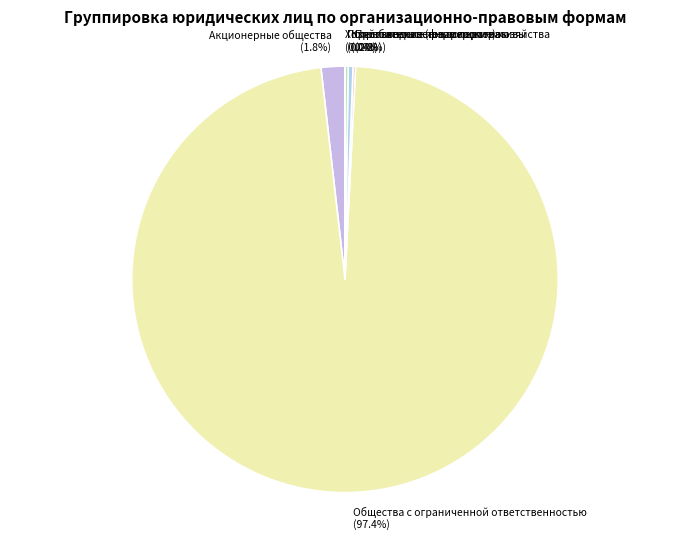

Between Акционерные общества and Общества с ограниченной ответственностью, which is larger?

Общества с ограниченной ответственностью